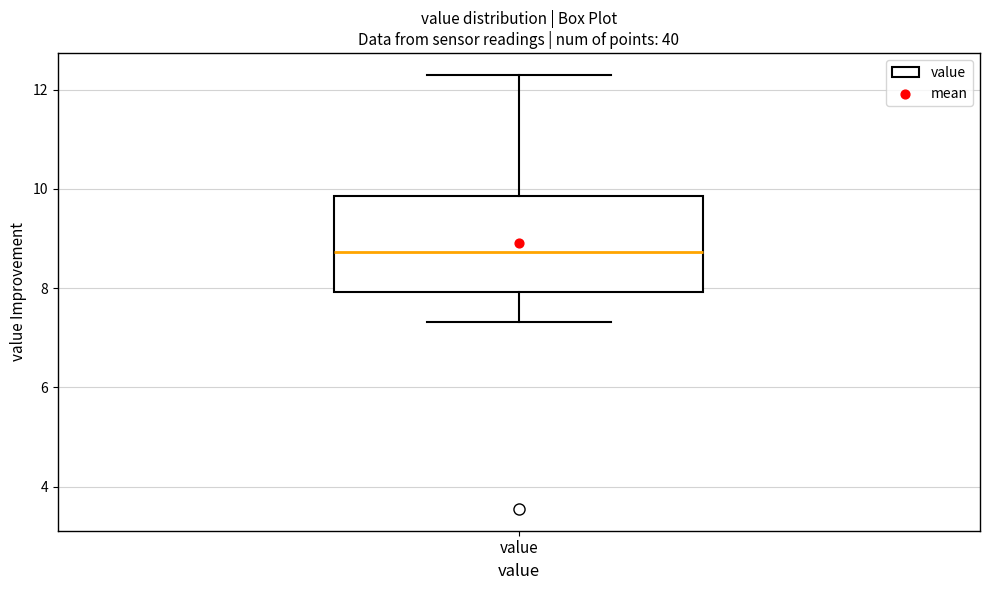

Read this box plot against the y-axis: the position of the median line, the range covered by the box, and the ends of both whiskers. The values are not printed on the chart, so give them approximately, as read against the axis.

median 8.8, box 8.0 to 9.8, whiskers 7.4 to 12.4